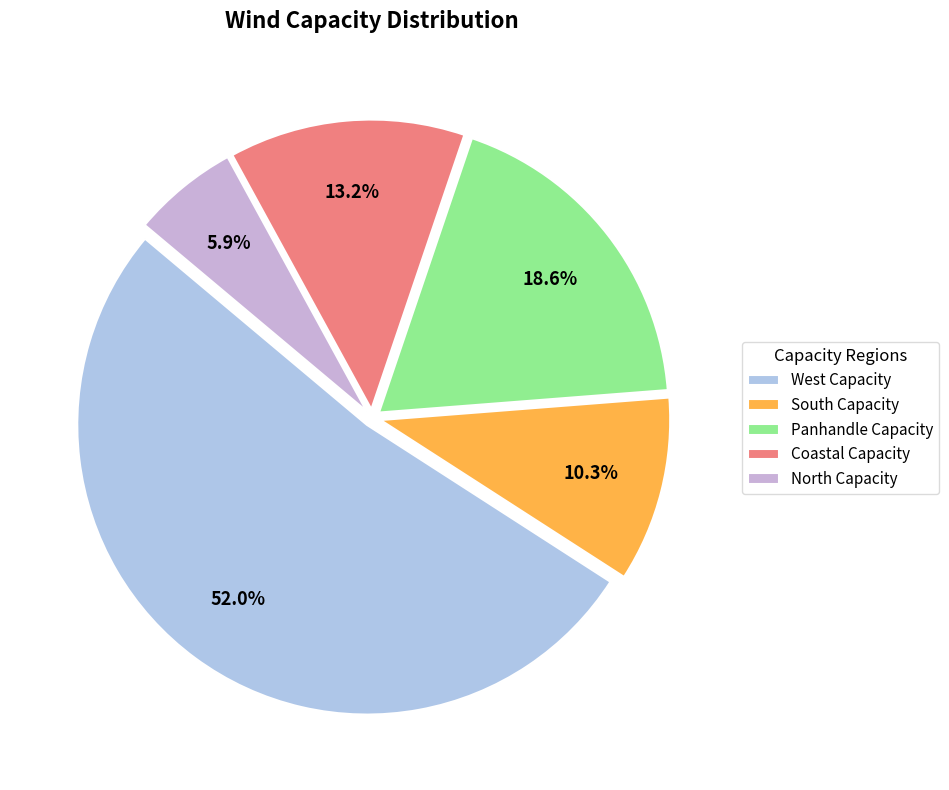

The Coastal Capacity slice represents 19% of the pie. True or false?

False